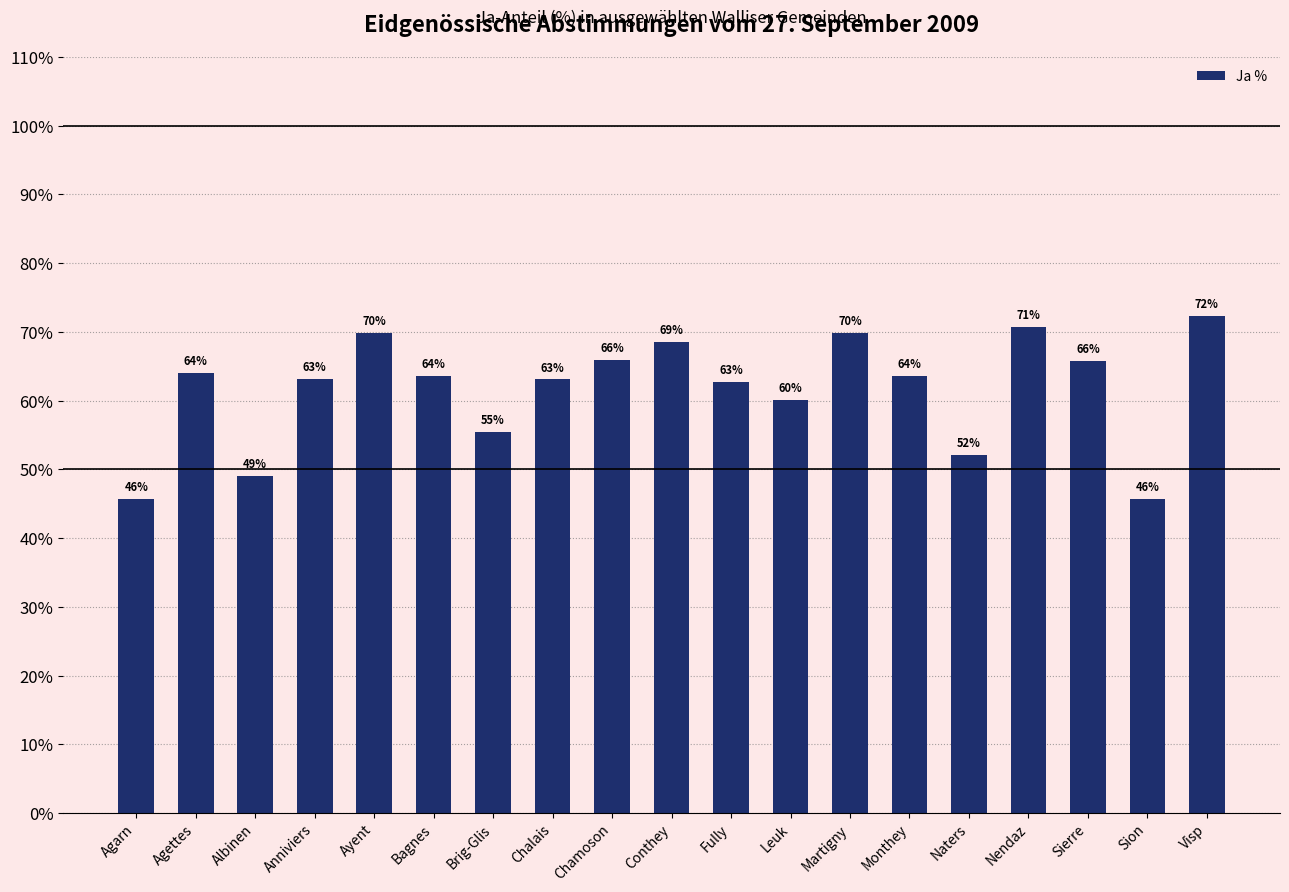

Which has a higher value, Naters or Sierre?

Sierre